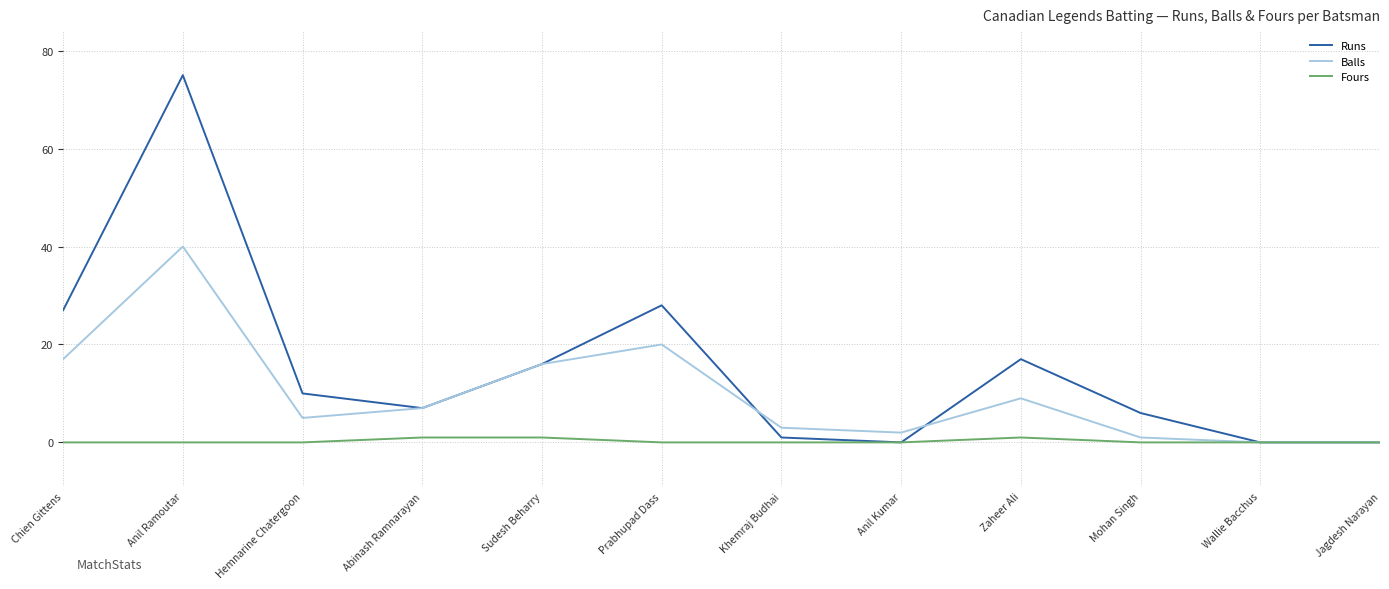

At how many categories does at least one series exceed 32?

1